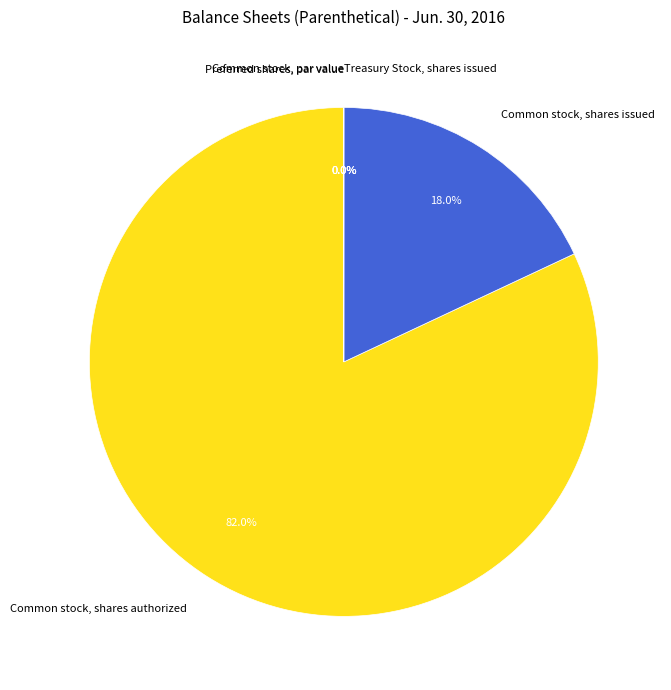

Which category has the smallest portion of the pie?

Common stock, par value